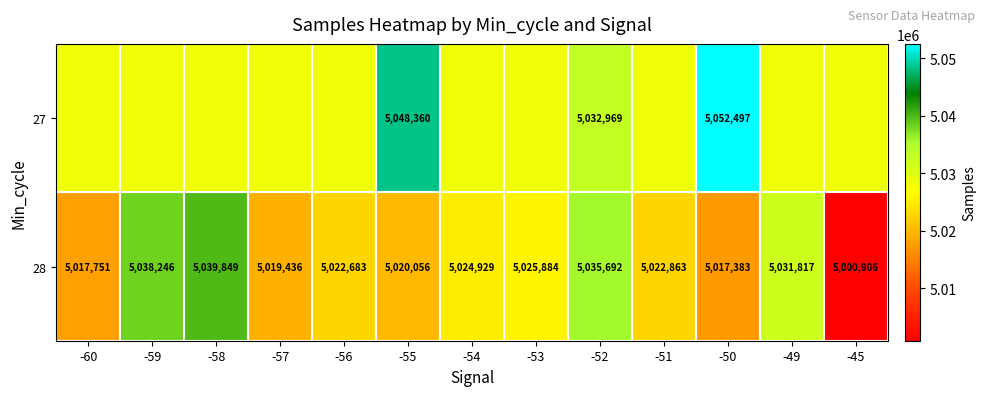

Where does the 28 series first go above 5022863?

-59